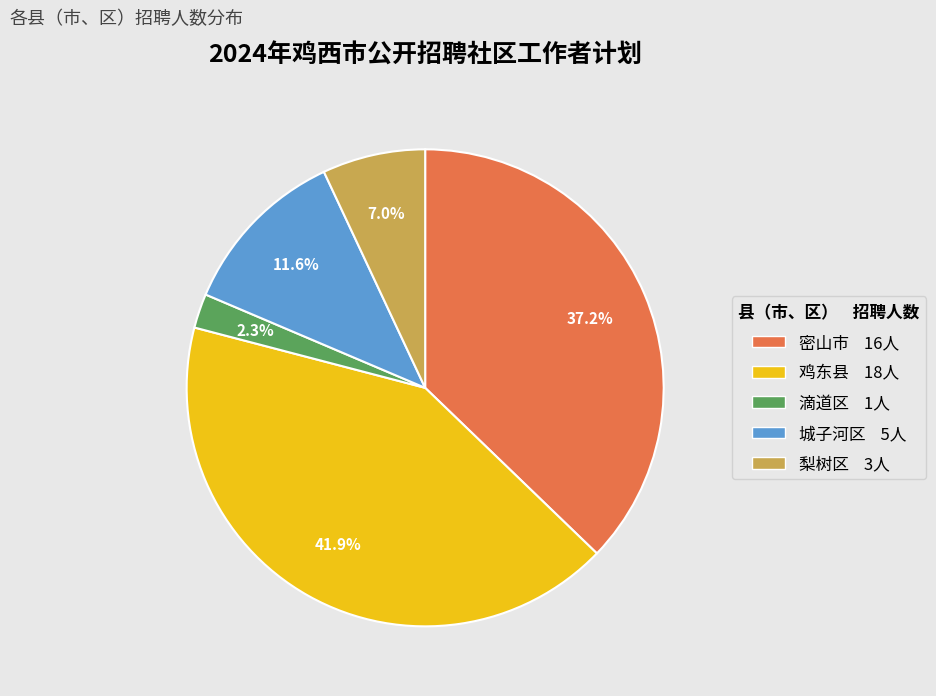

Does 鸡东县 represent more than half of the total?

No